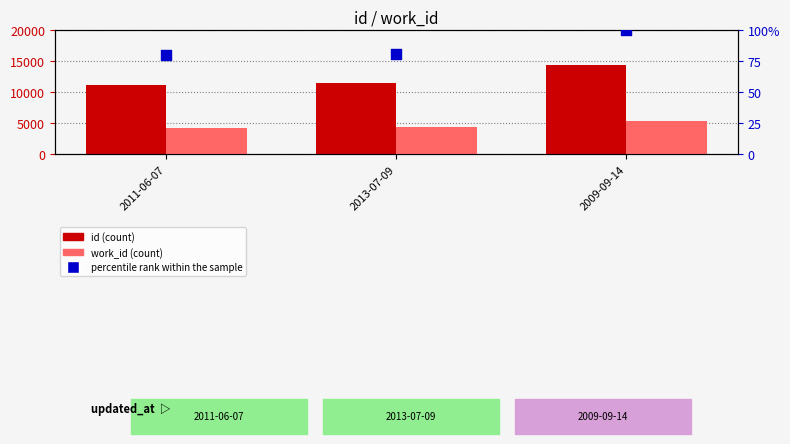

At how many categories does at least one series exceed 691?

3